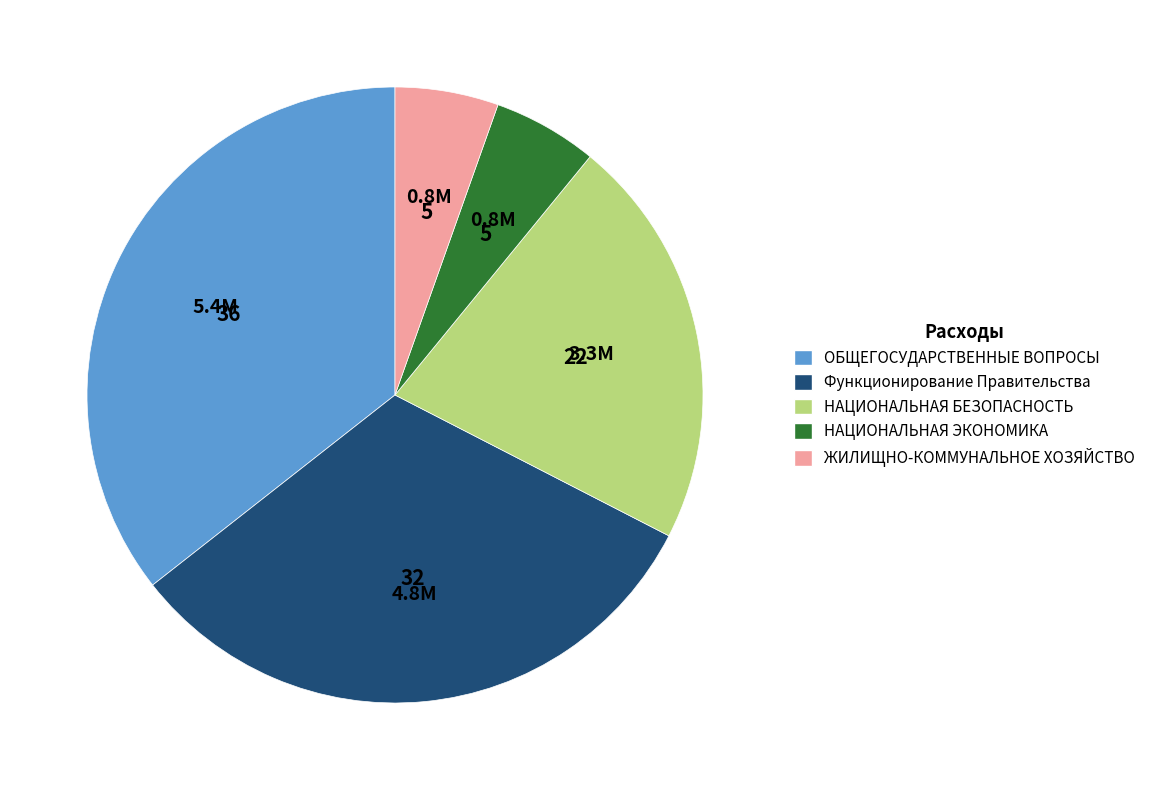

Do ЖИЛИЩНО-КОММУНАЛЬНОЕ ХОЗЯЙСТВО and ОБЩЕГОСУДАРСТВЕННЫЕ ВОПРОСЫ together represent more than half of the pie?

No